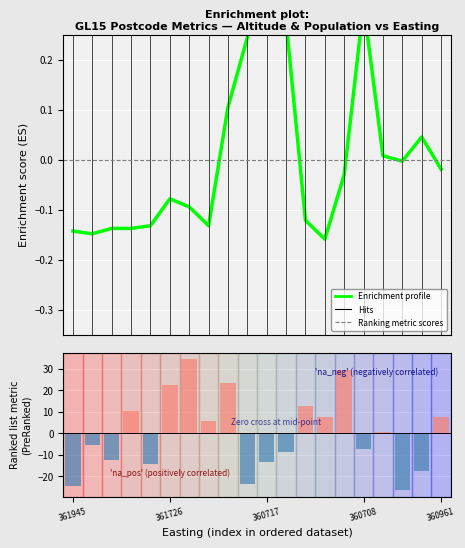

At how many categories does at least one series exceed 7?

8